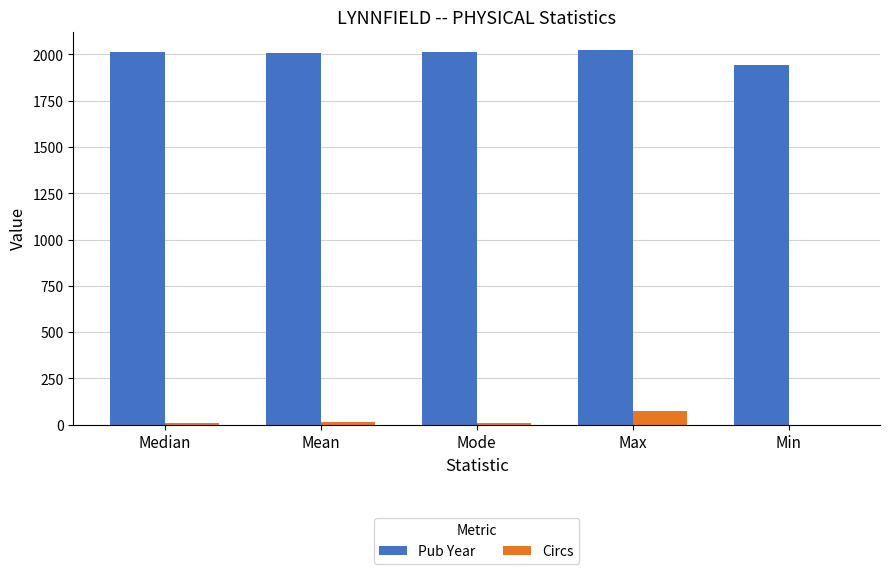

Between Mean and Max, which series saw the biggest shift?

Circs